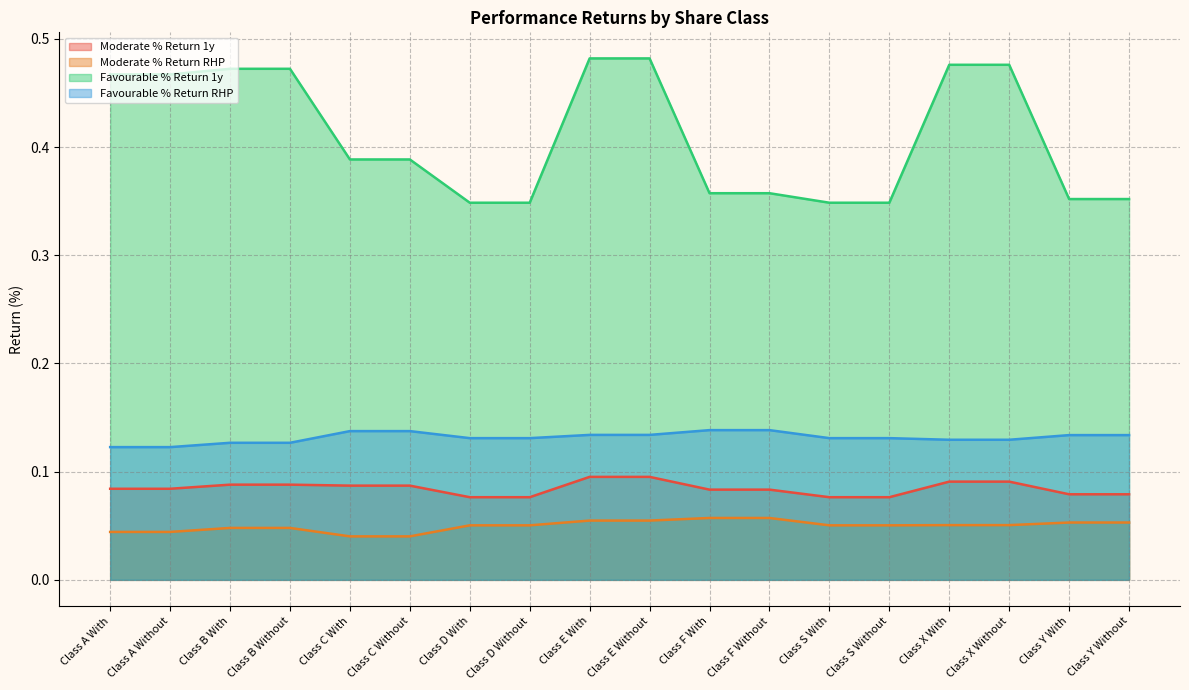

What is the approximate value of Moderate % Return 1y at Class D Without?

0.1